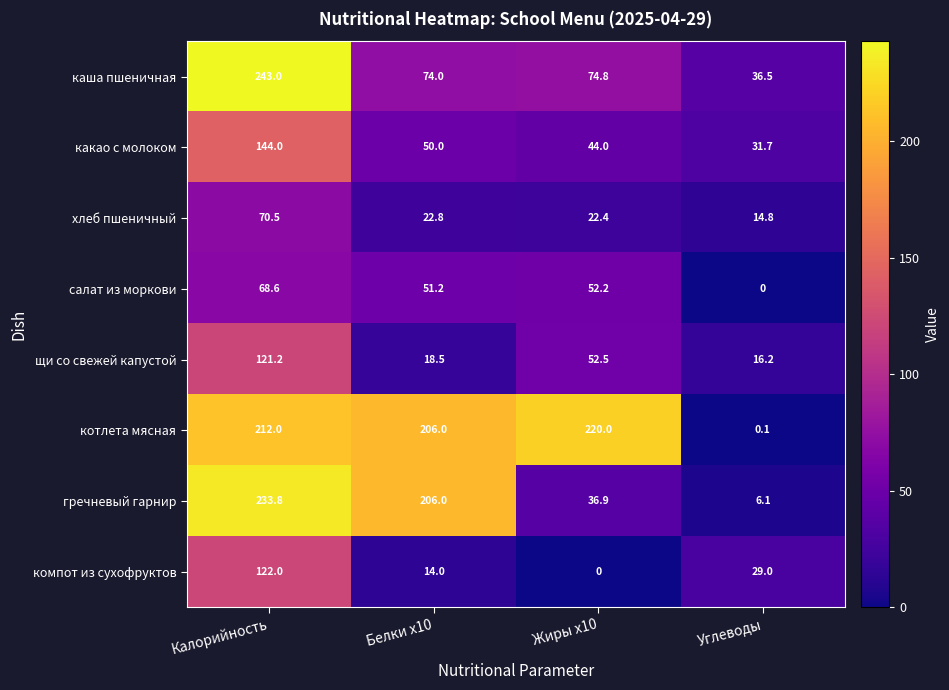

Which label corresponds to the largest value in the chart?

Калорийность